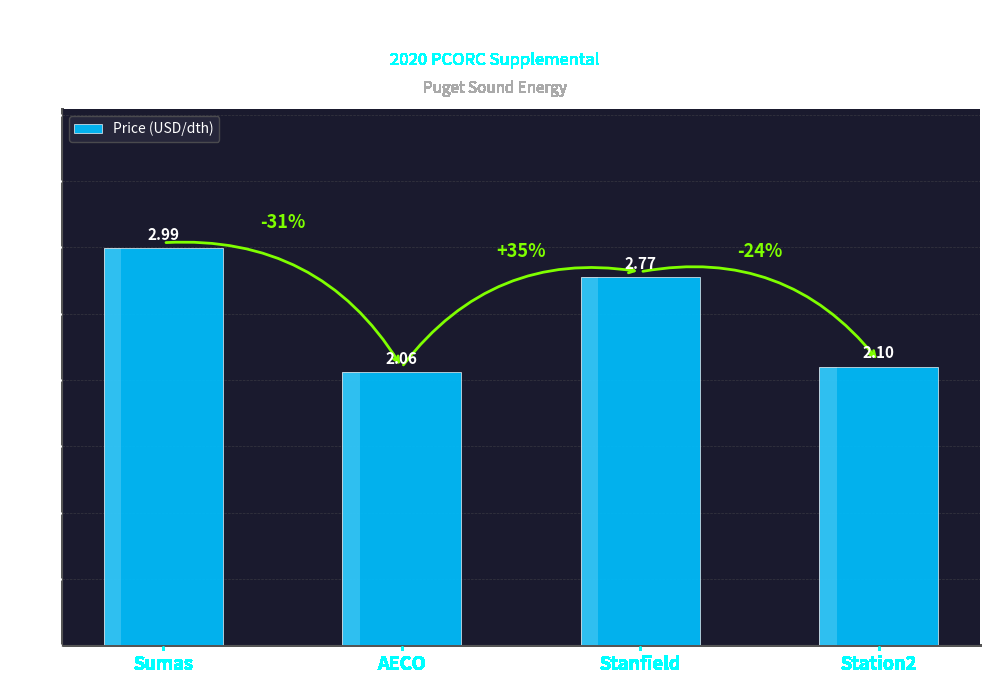

The value at Station2 is 2.1. True or false?

True